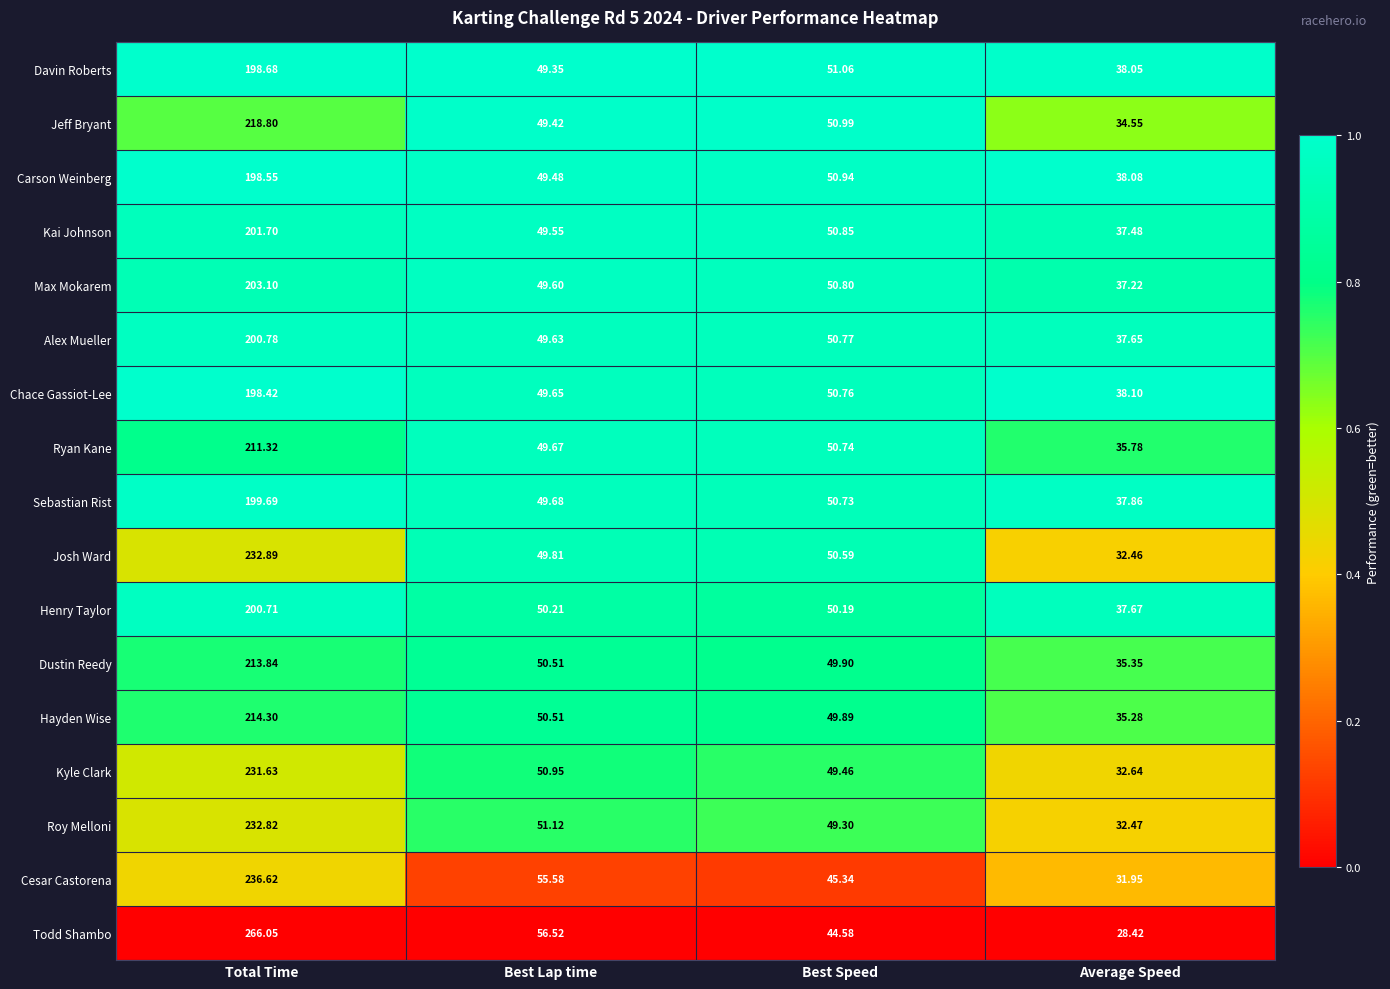

How many categories are shown in the chart?

4